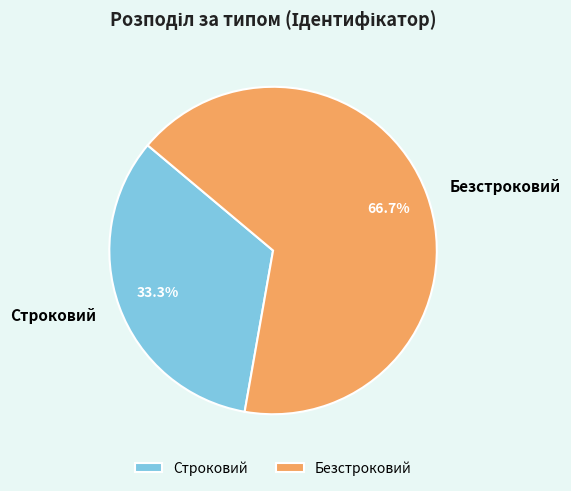

To the nearest percent, what portion does Строковий represent?

33%